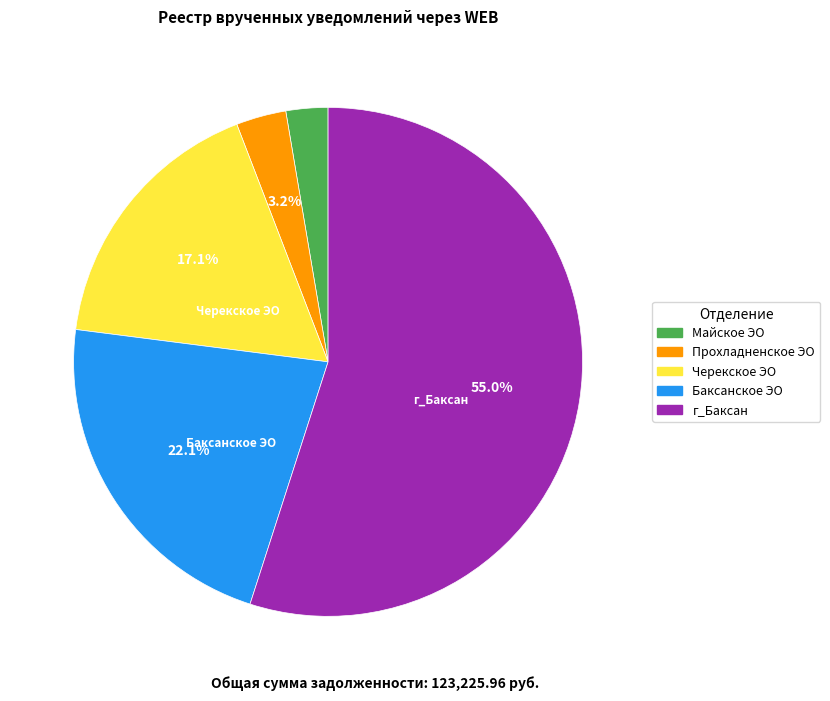

Does any single category account for the majority?

Yes